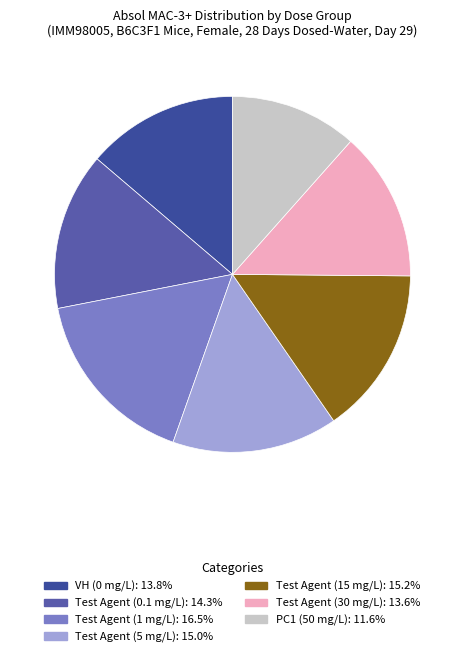

What percentage do Test Agent (5 mg/L) and Test Agent (30 mg/L) together represent?

28.6%